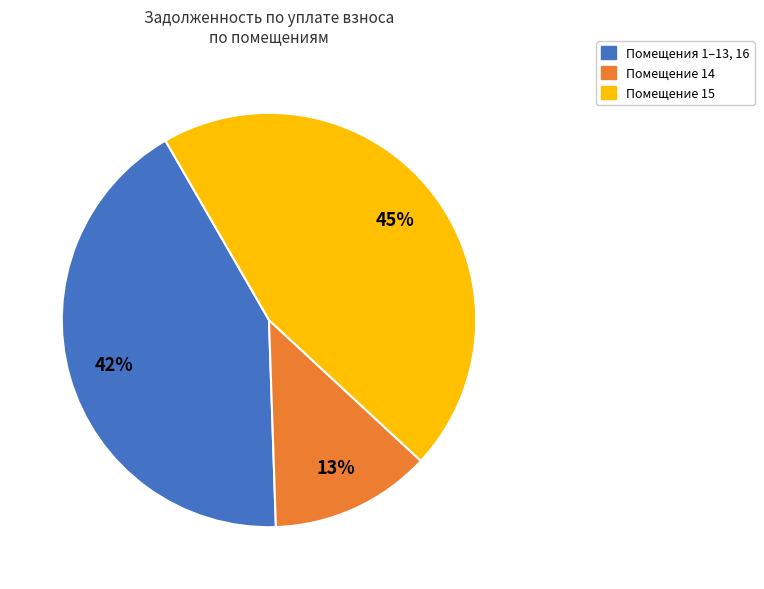

Do Помещение 14 and Помещение 15 together represent more than half of the pie?

Yes